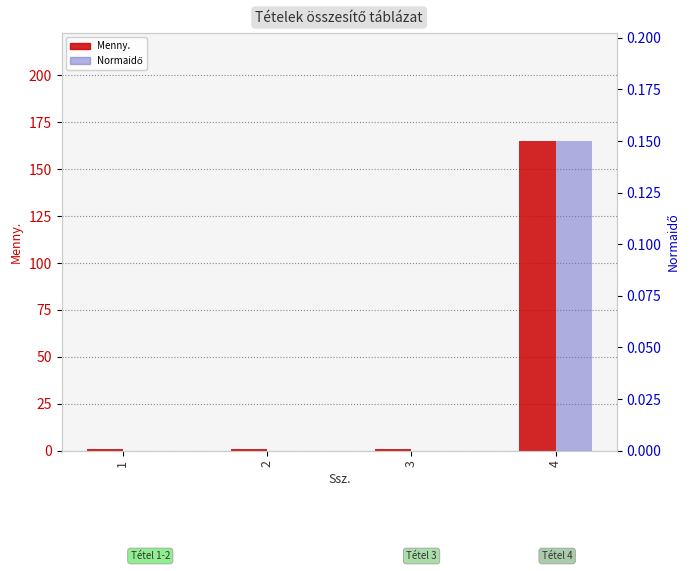

Which has a higher value, 1 or 2?

1